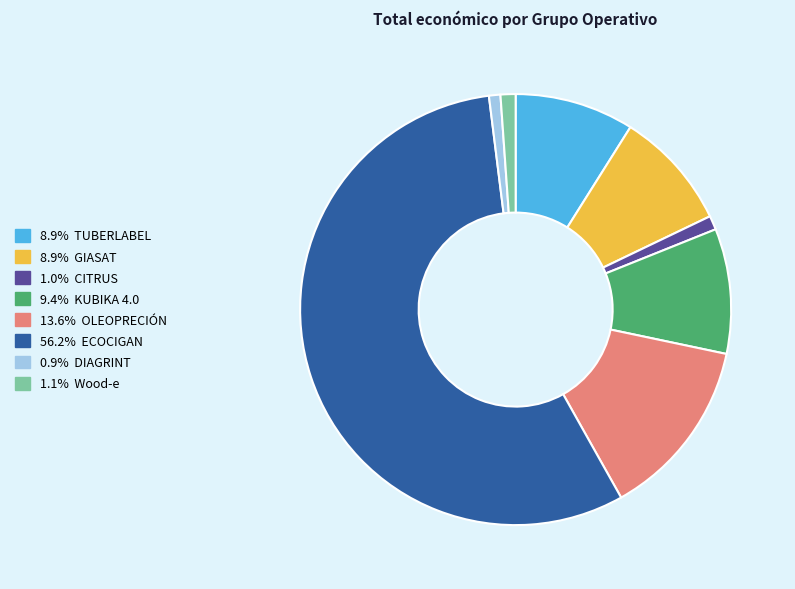

Is there any slice that represents more than half of the pie?

Yes